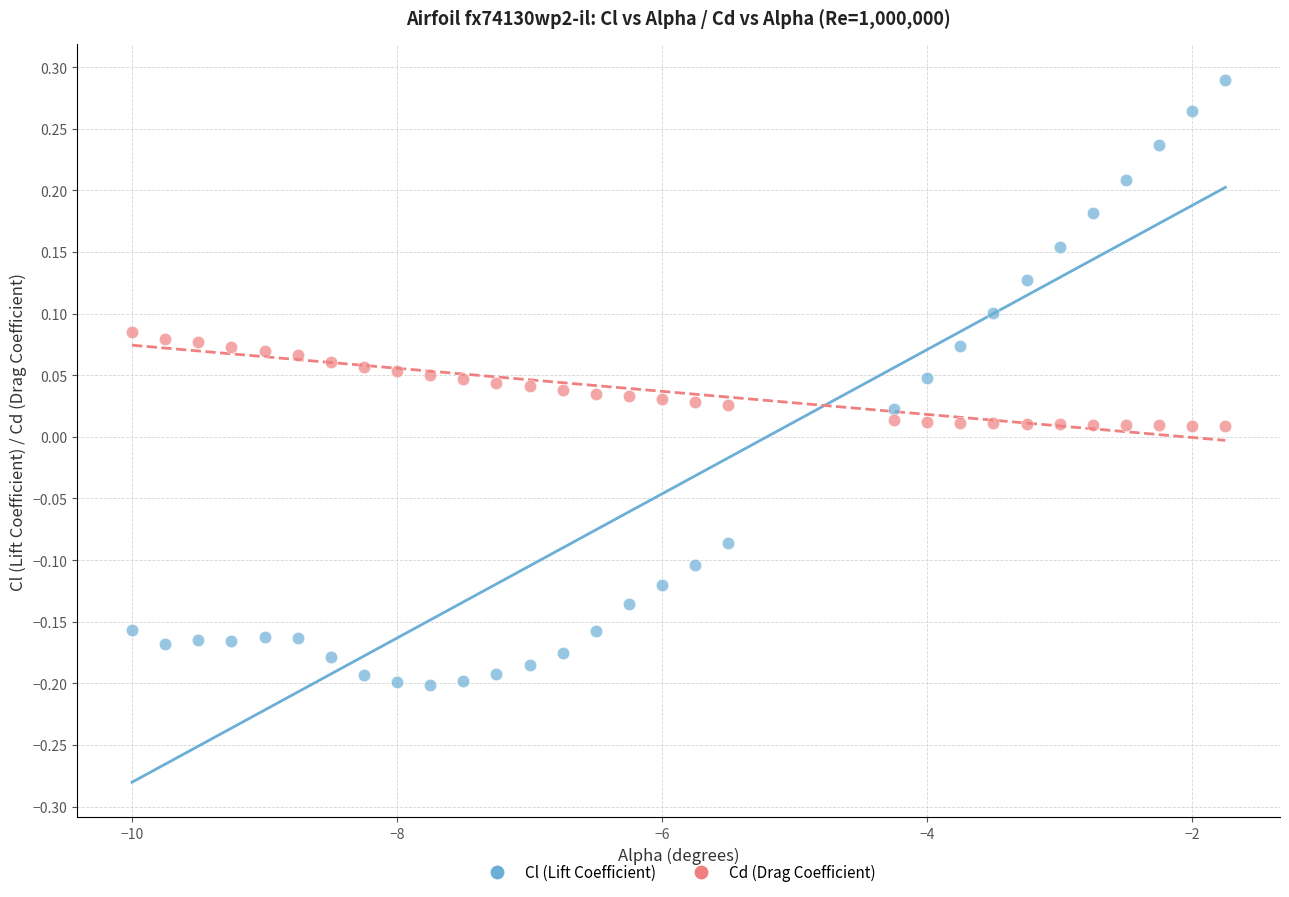

Which series reaches the maximum Y coordinate?

Cl (Lift Coefficient)